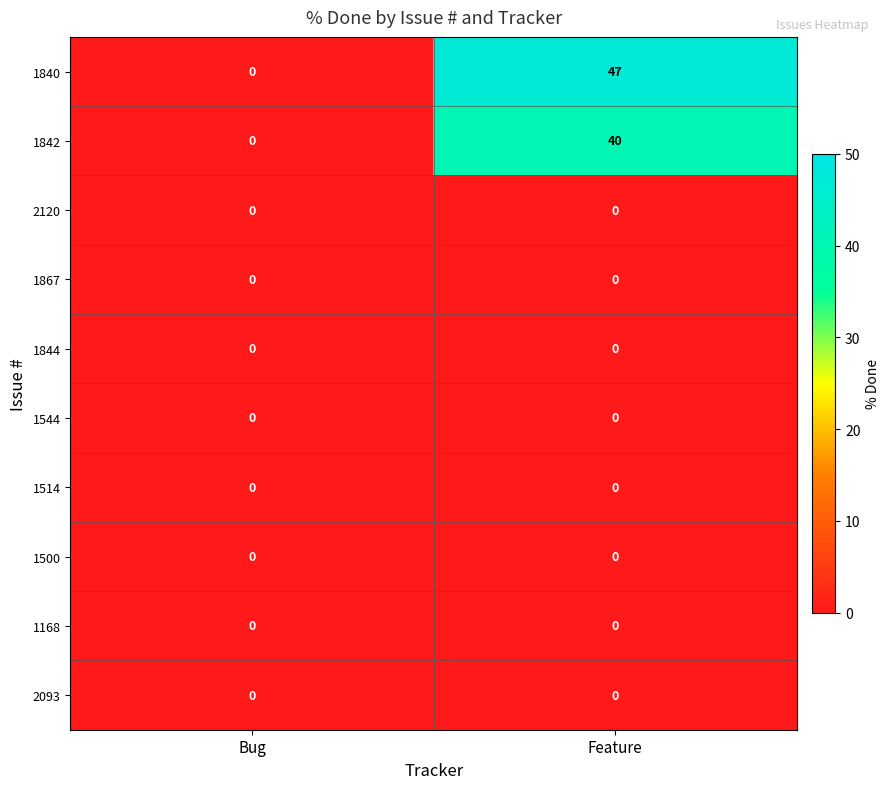

At which label does 1842 reach its peak?

Feature